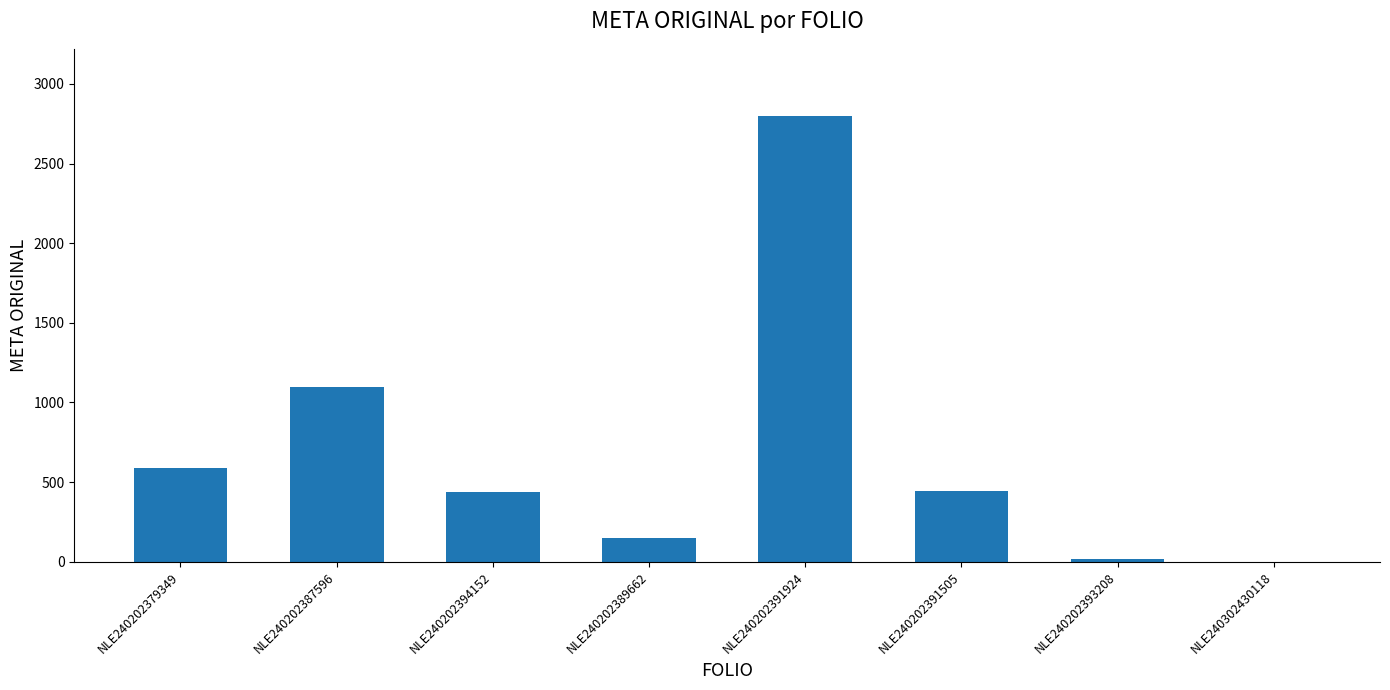

What is the sum of the values at NLE240202394152 and NLE240202391505?

879.9